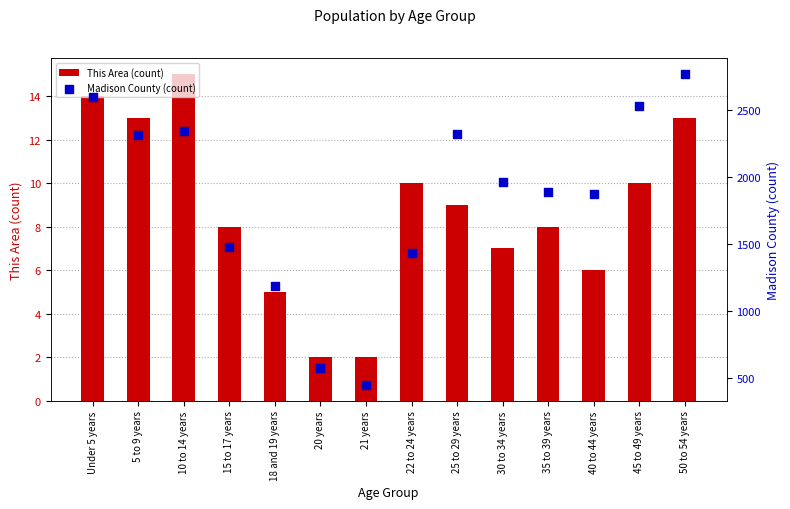

Is the value of This Area (count) at 5 to 9 years greater than the value of Madison County (count) at 35 to 39 years?

No